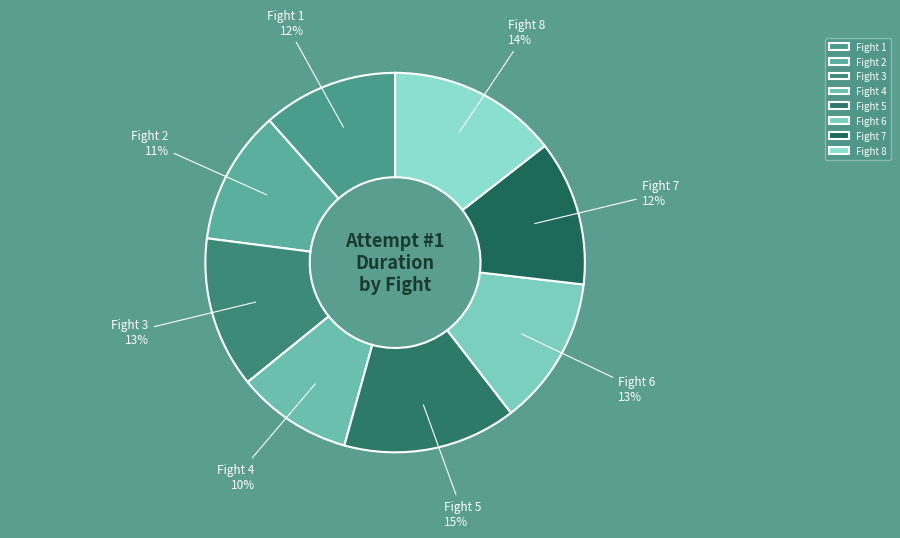

How many slices are in this pie chart?

8